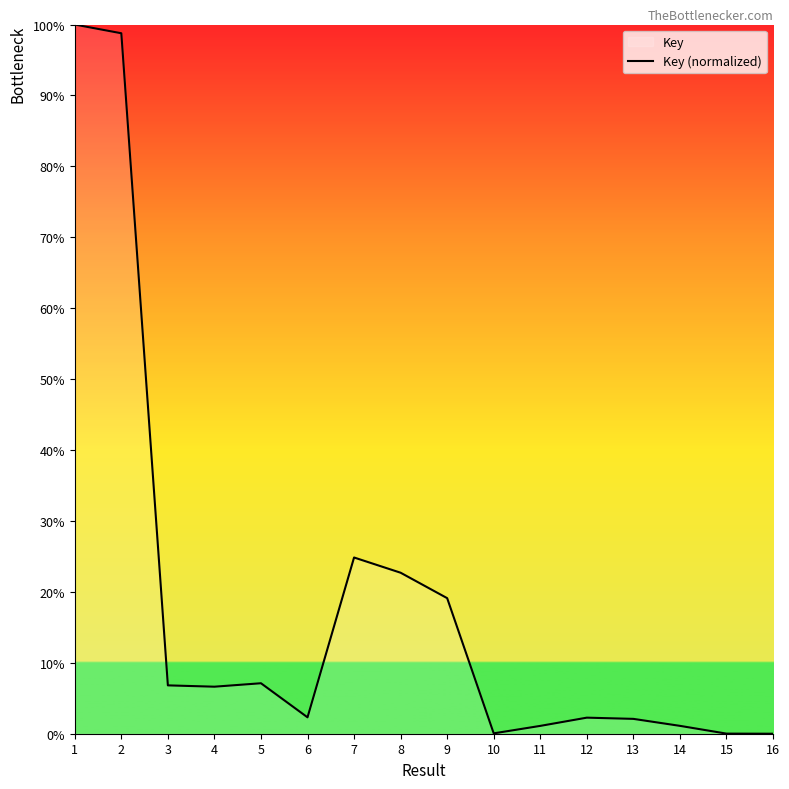

Between 6 and 5, which is larger?

5